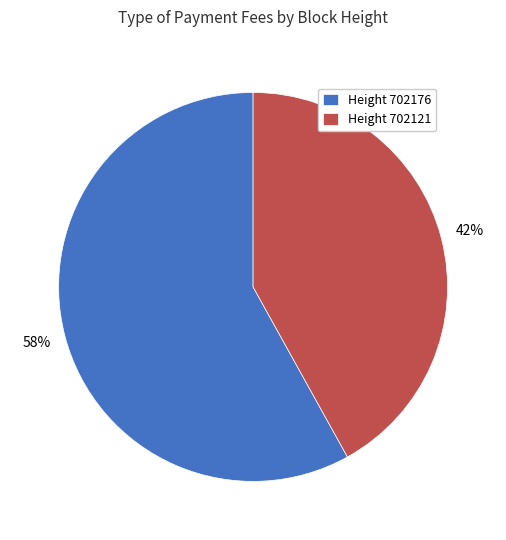

True or false: Height 702176 accounts for 58% of the total.

True